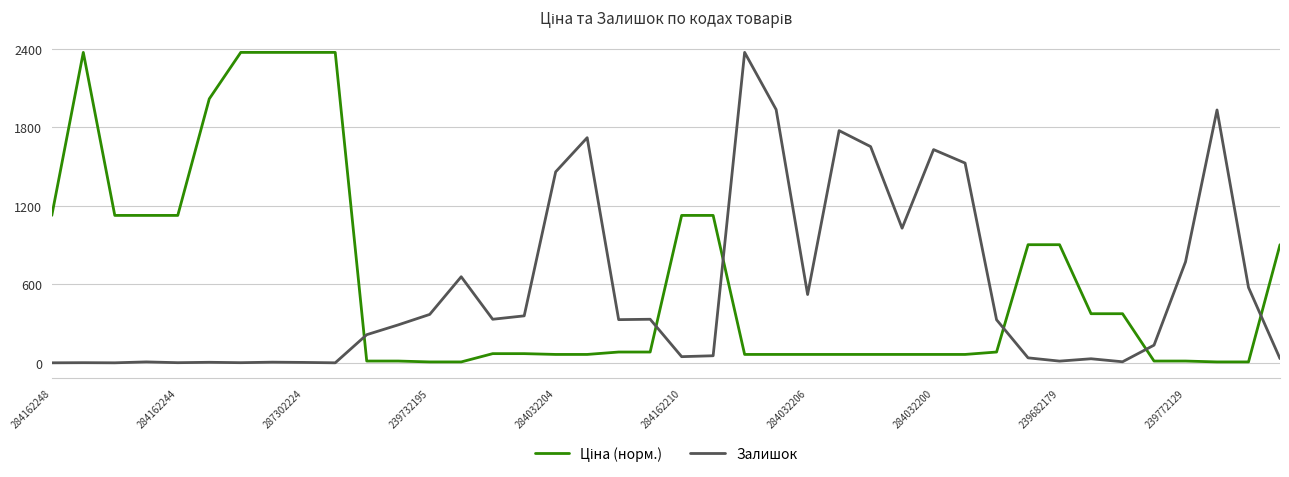

What is the maximum value shown in the chart?

2373.0